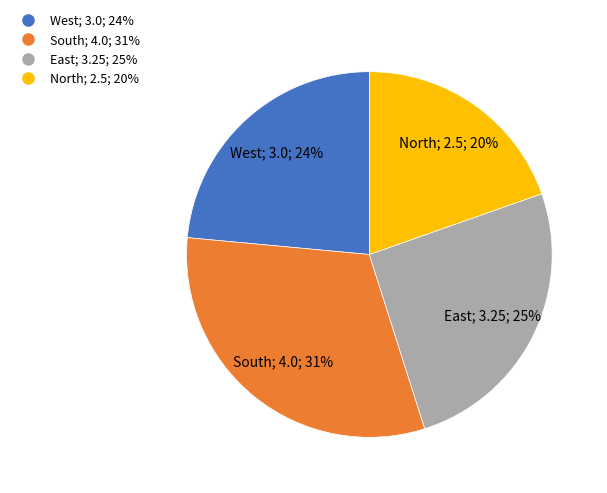

To the nearest percent, what is the combined percentage of South and West?

55%